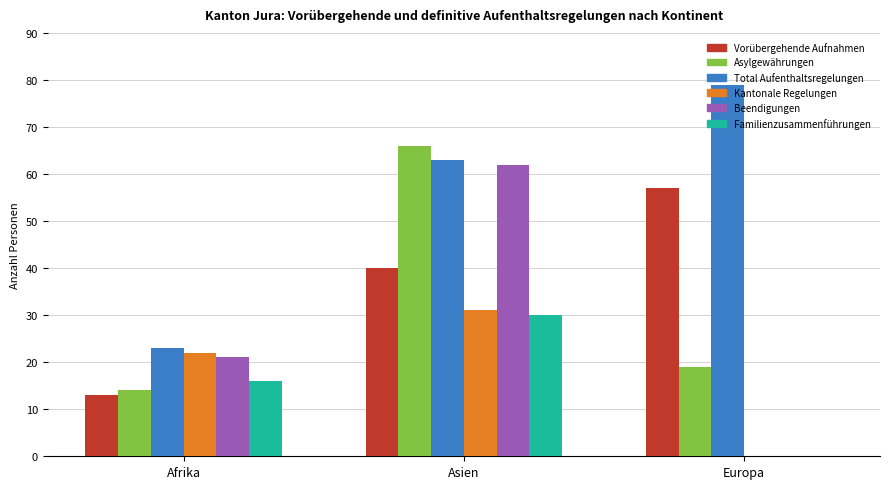

At which category does the chart reach its peak across all series?

Europa